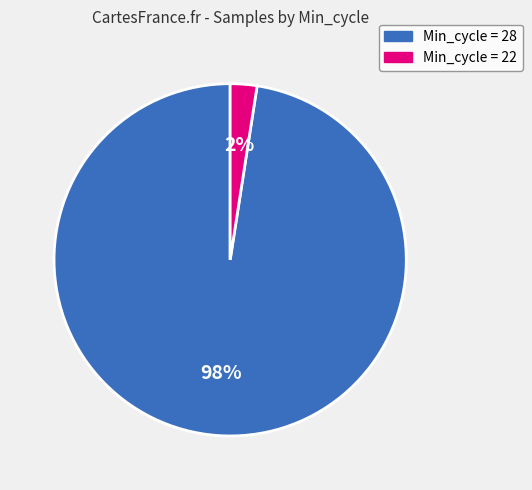

Rank the categories by value from lowest to highest.

Min_cycle = 22, Min_cycle = 28